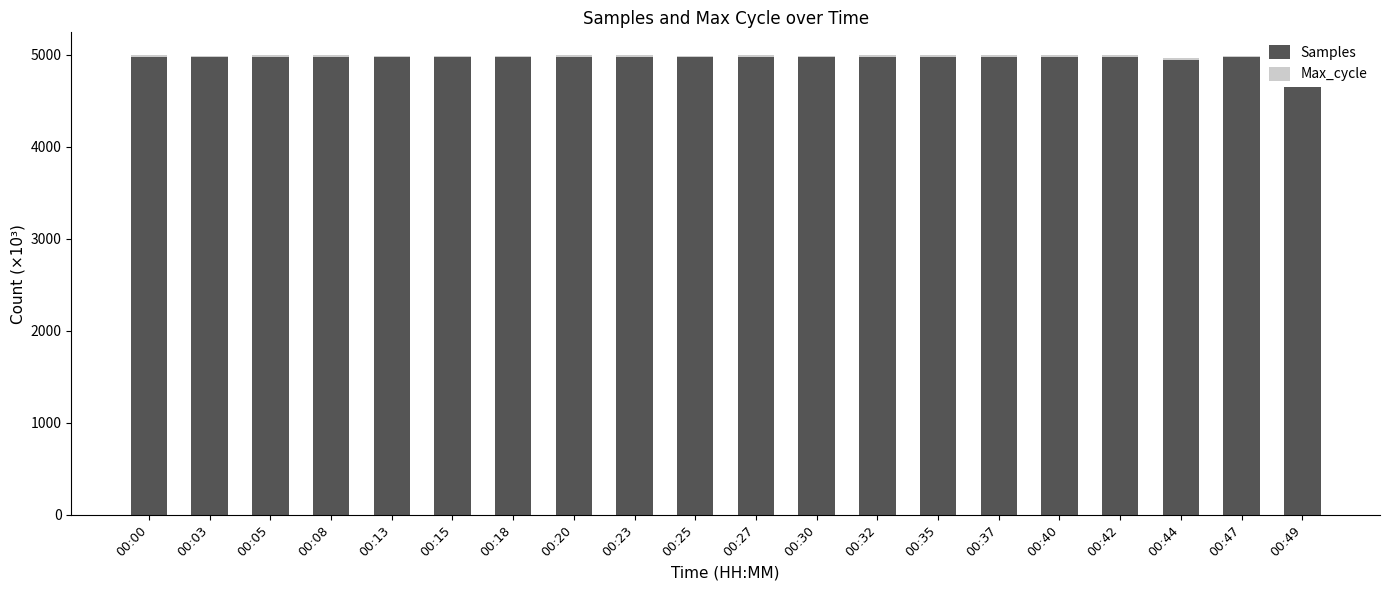

What is the lowest value of the Samples series?

4941.3